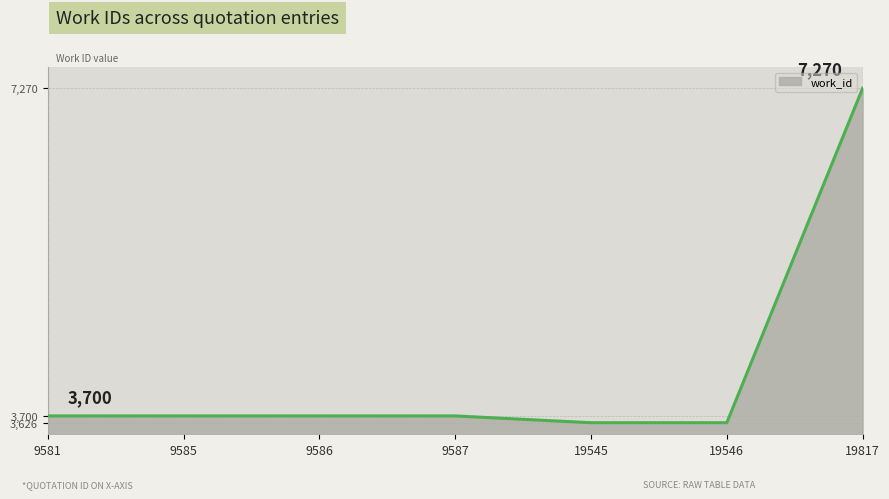

How many distinct data groups are displayed?

1